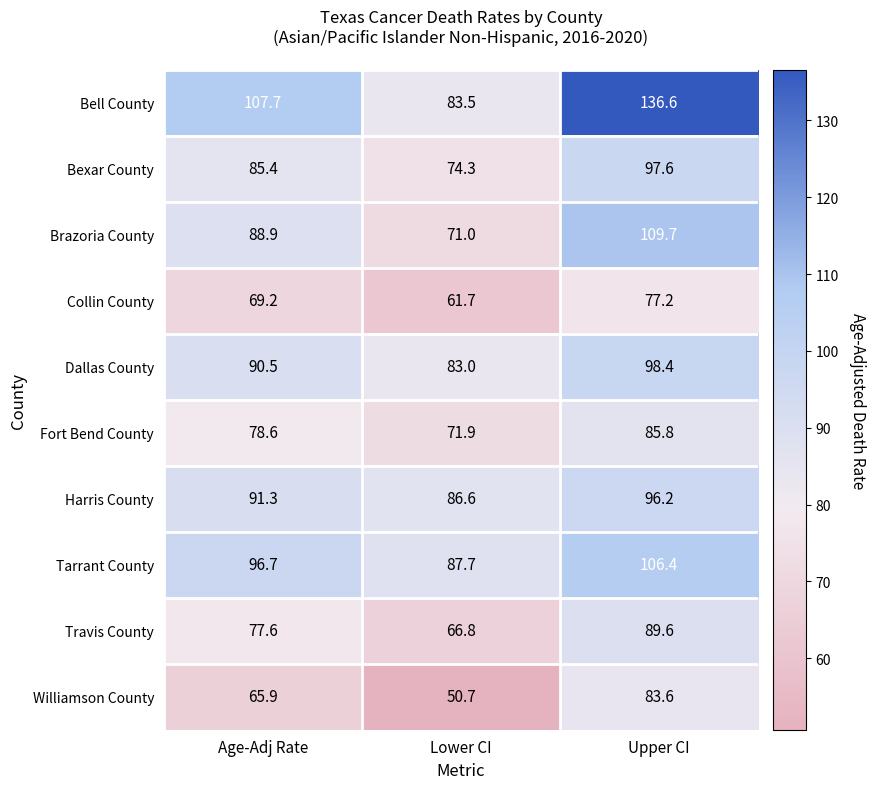

At which category does the chart reach its minimum across all series?

Lower CI